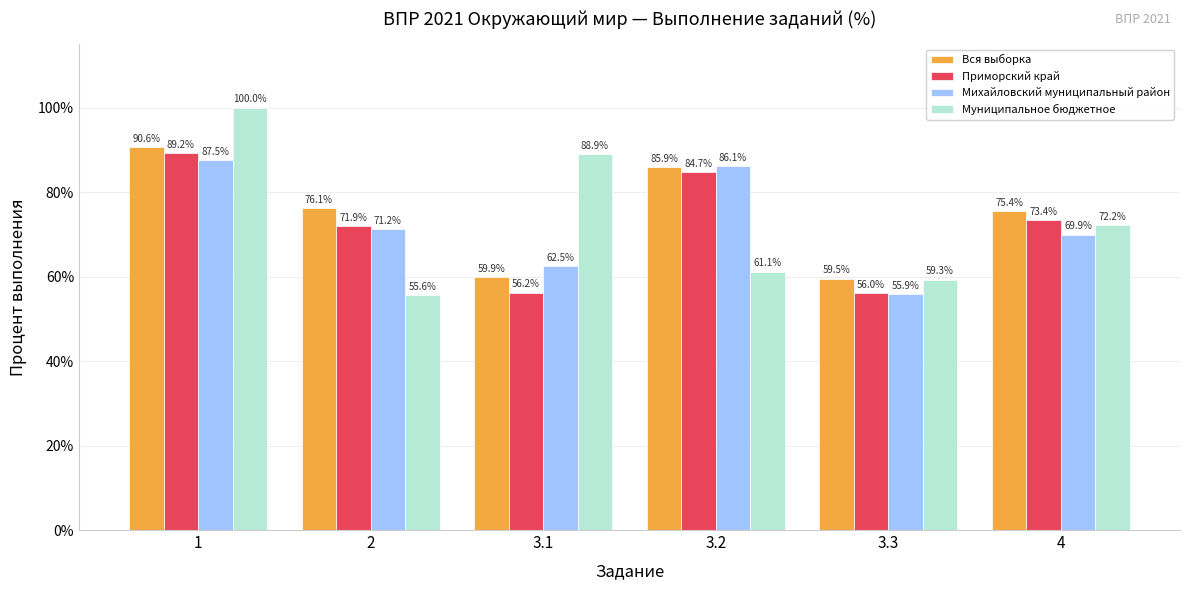

Reading left to right, list all the values displayed in this chart.

Вся выборка: 90.6	76.1	59.9	85.9	59.5	75.4
Приморский край: 89.2	71.9	56.2	84.7	56.0	73.4
Михайловский муниципальный район: 87.5	71.2	62.5	86.1	55.9	69.9
Муниципальное бюджетное: 100.0	55.6	88.9	61.1	59.3	72.2